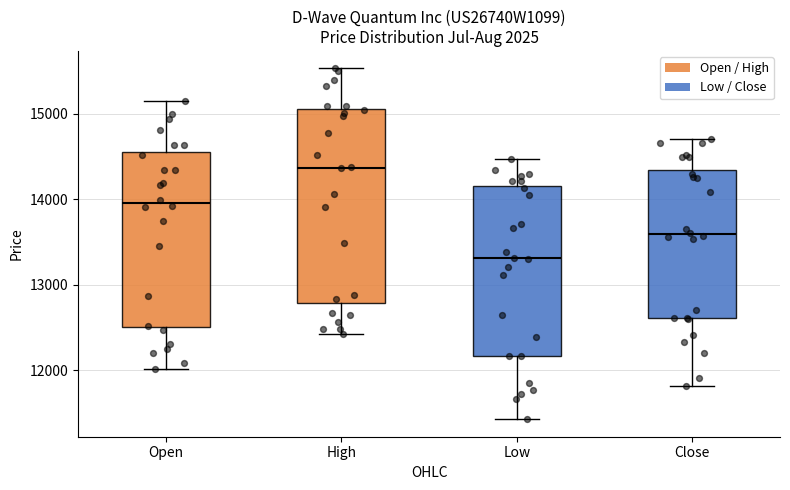

Where is the upper edge of the box for Open on the y-axis? The values are not printed on the chart, so give them approximately, as read against the axis.

14500